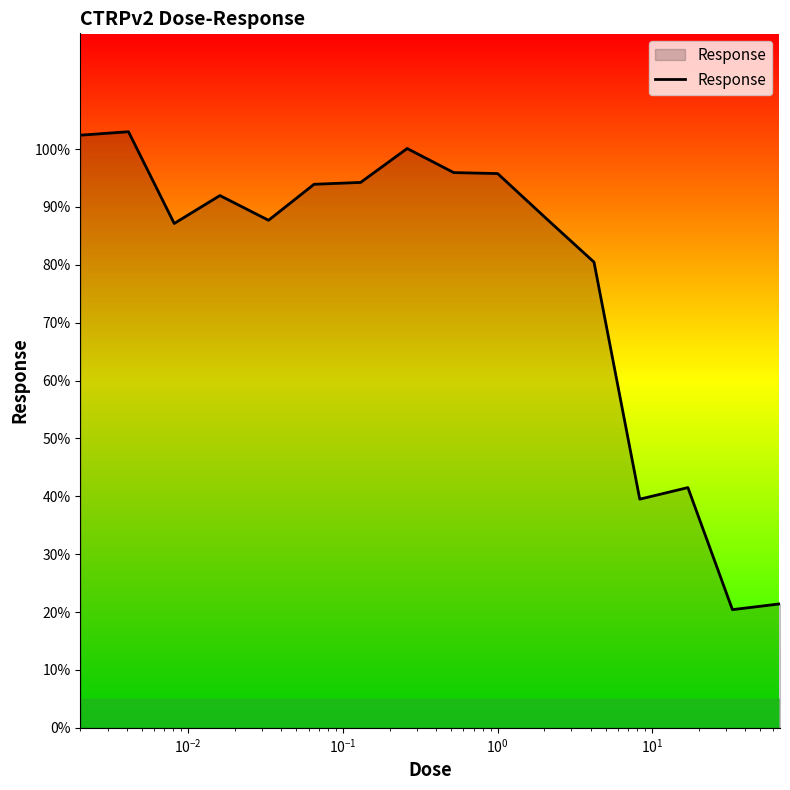

What is the difference between the maximum and minimum values?

82.6